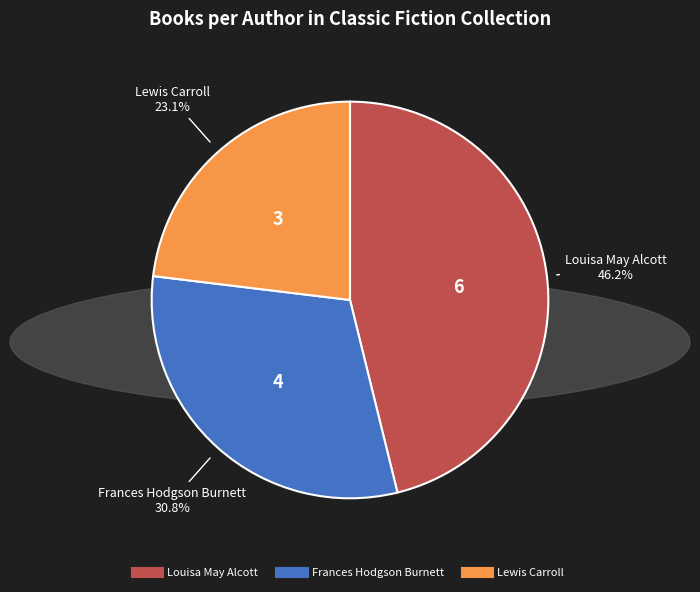

How many slices are in this pie chart?

3